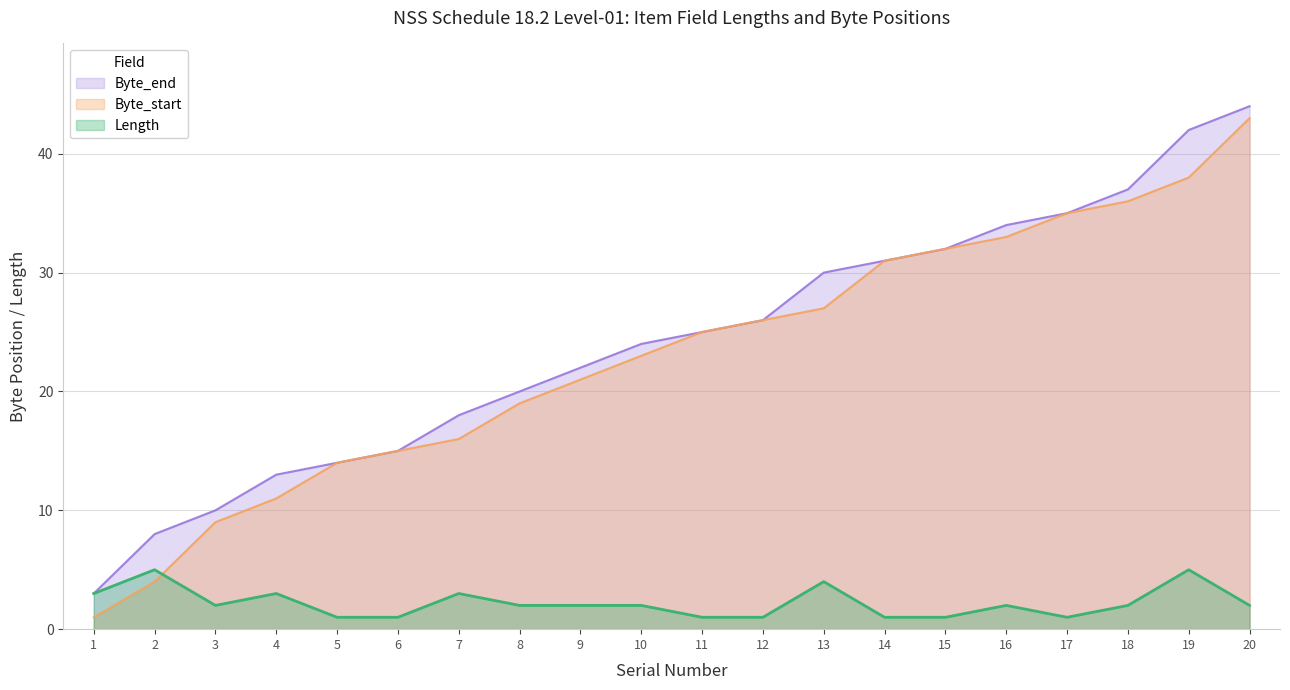

How many lines are shown in the chart?

3